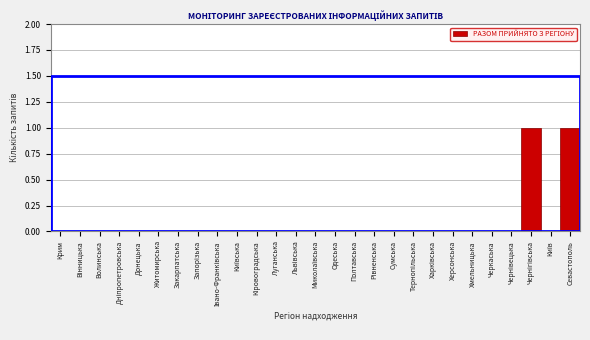

The value at Херсонська is 0. True or false?

True